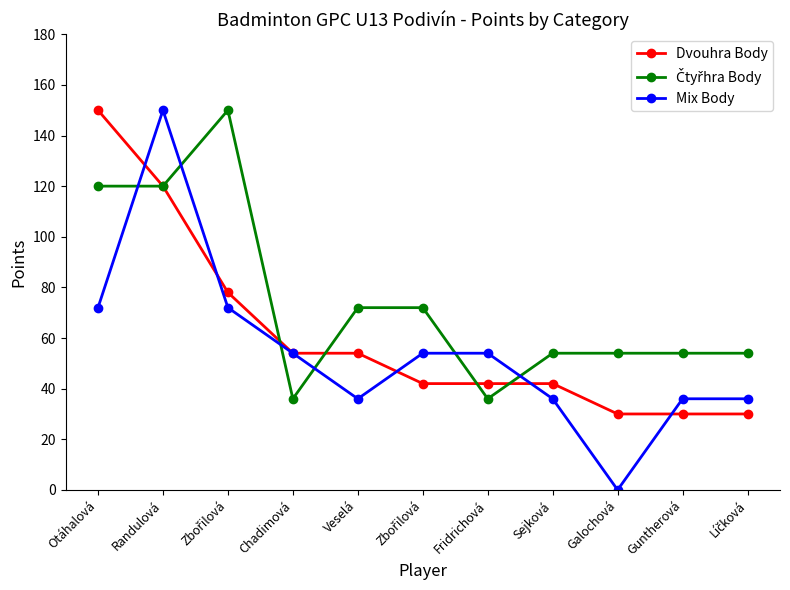

How many times do Dvouhra Body and Čtyřhra Body cross each other?

4